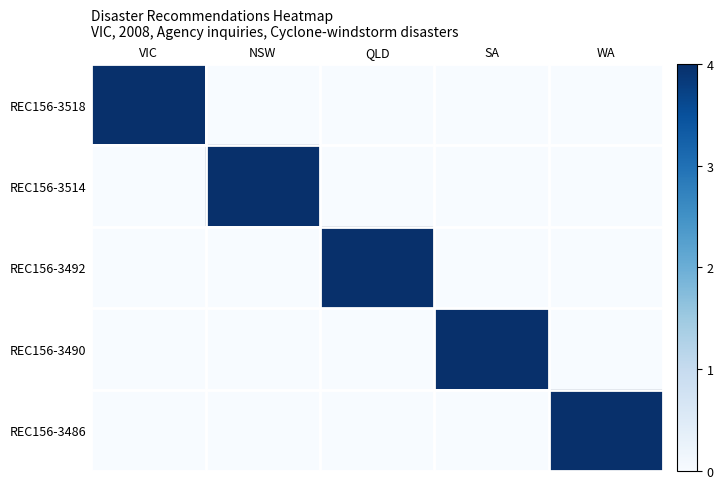

Between NSW and WA, which is larger?

NSW